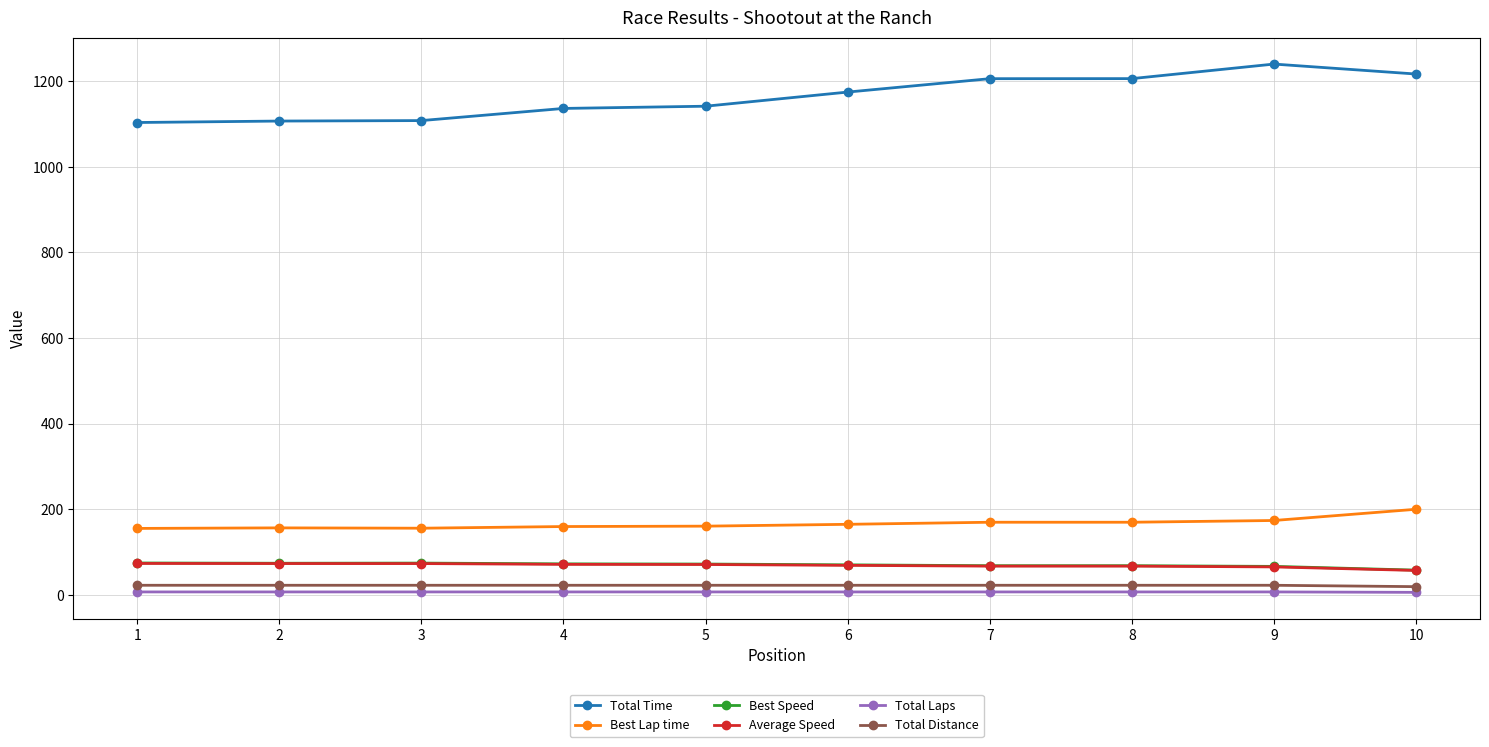

The value of Total Time at 10 is 1216.9. True or false?

True